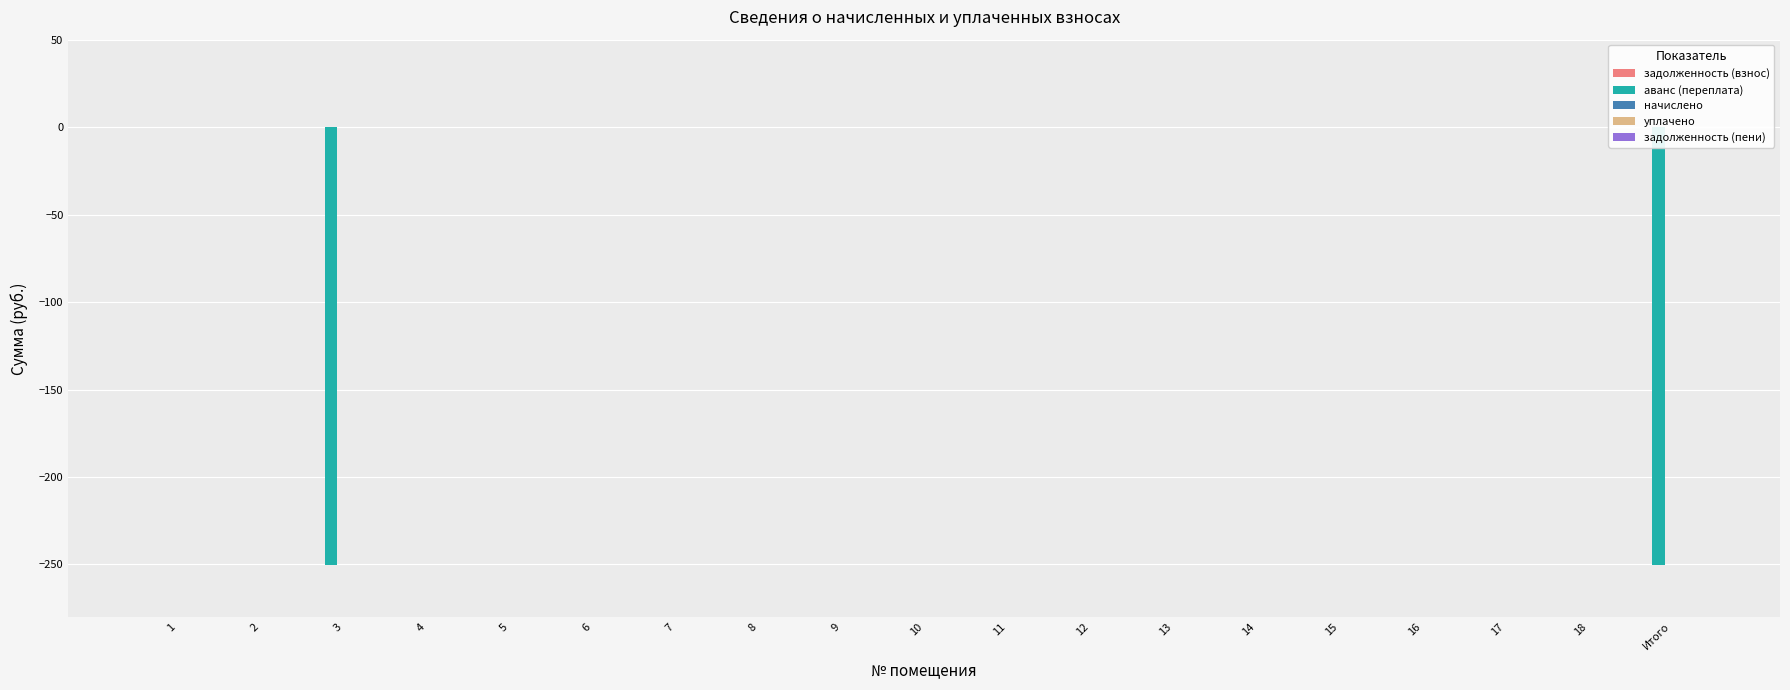

What is the change in value from 2 to Итого?

-250.5